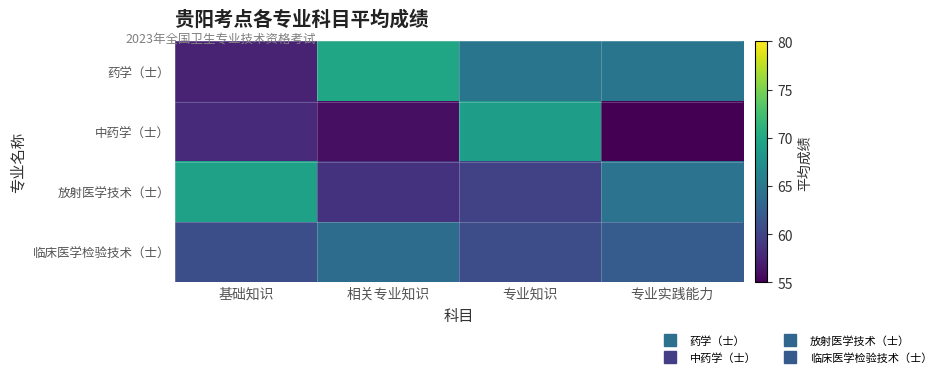

At which category is the sum across all series the highest?

专业知识